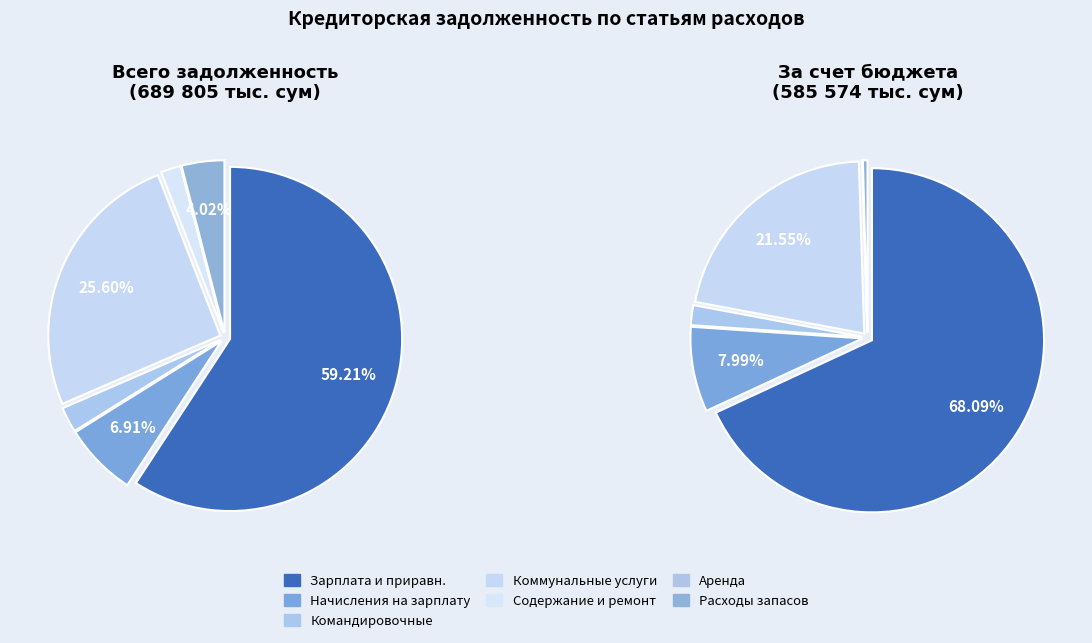

What is the change in value from Заработная плата и приравненные to Командировочные расходы?

-392070.1